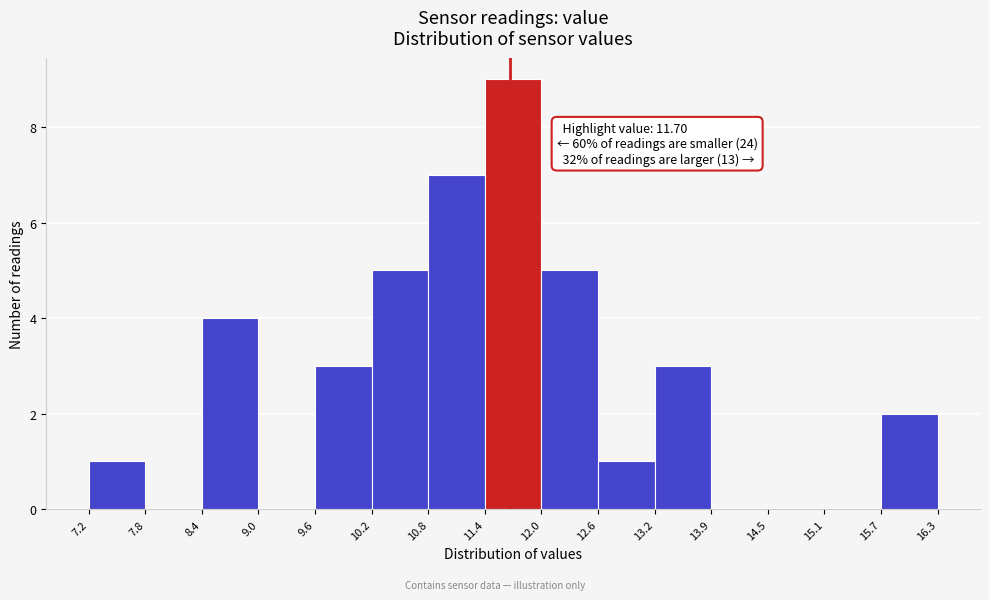

Which range on the x-axis has the tallest bar?

11.4 to 12.0